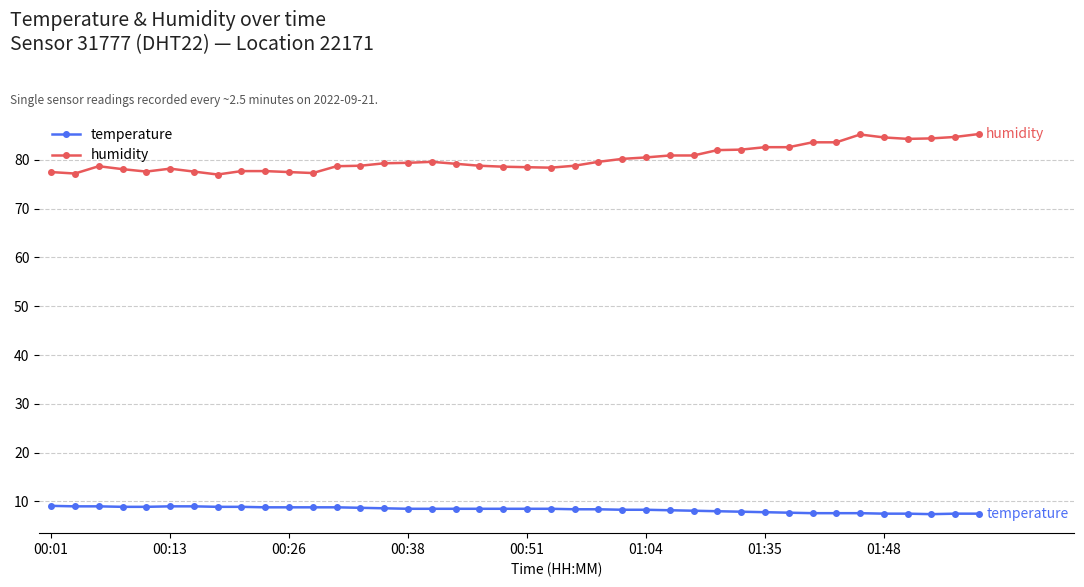

Which series has the widest spread of values?

humidity